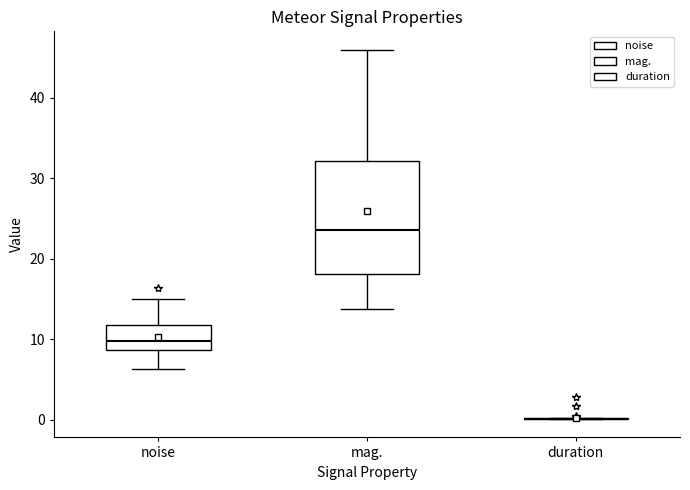

Reading left to right, read every box against the y-axis: the position of its median line, the range the box covers, and the ends of its whiskers. The values are not printed on the chart, so give them approximately, as read against the axis.

noise: median 10, box 9 to 12, whiskers 6 to 15
mag.: median 24, box 18 to 32, whiskers 14 to 46
duration: box collapsed to a line at 0, whiskers 0 to 0